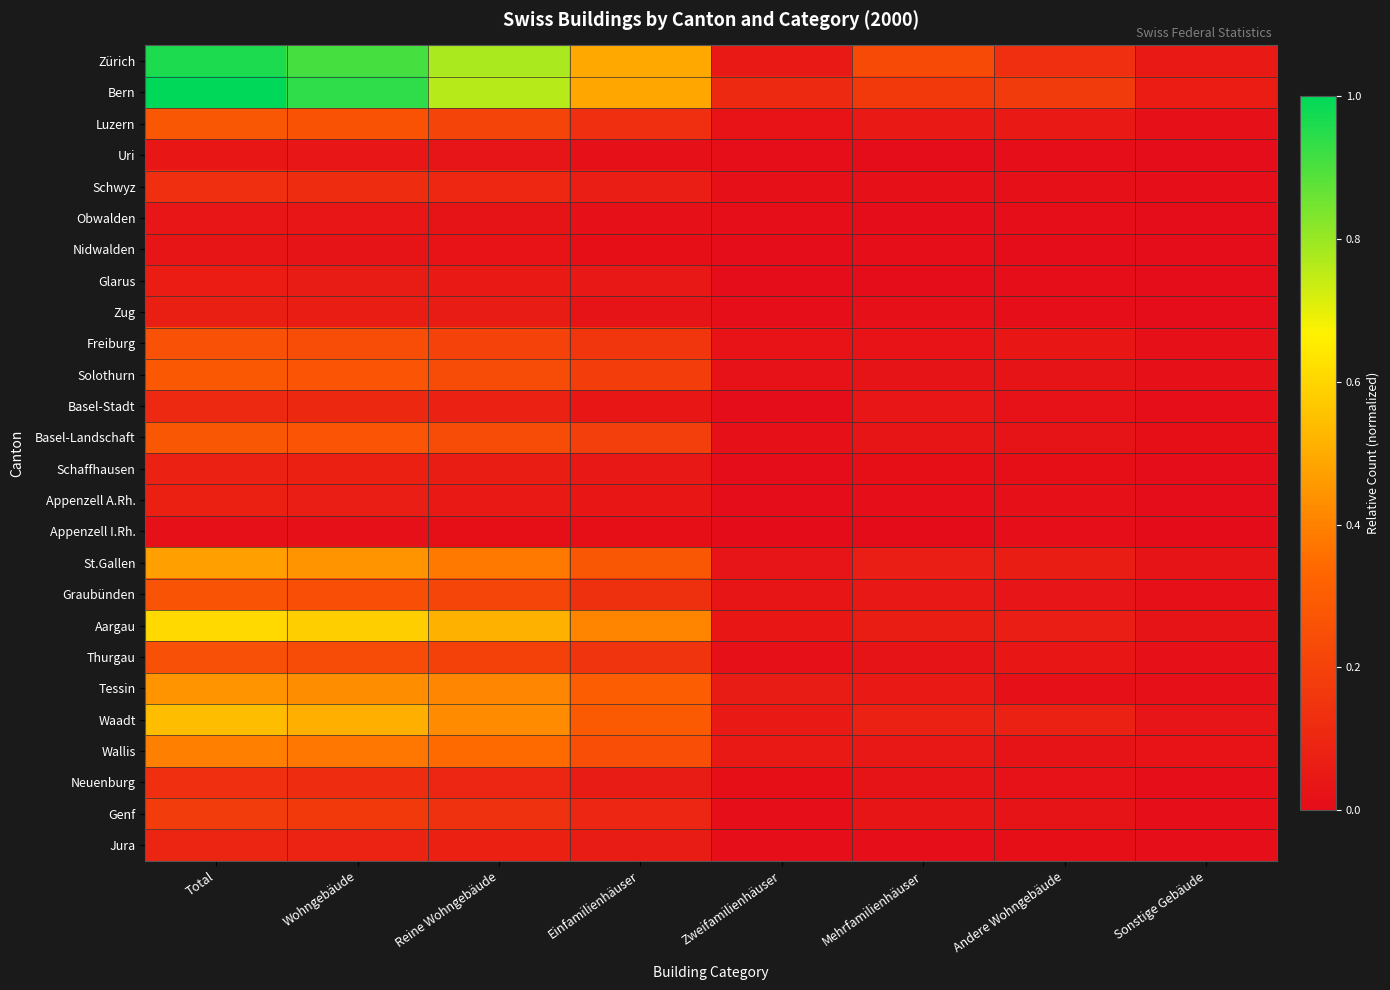

What is the spread (max minus min) of values at Andere Wohngebäude?

0.2